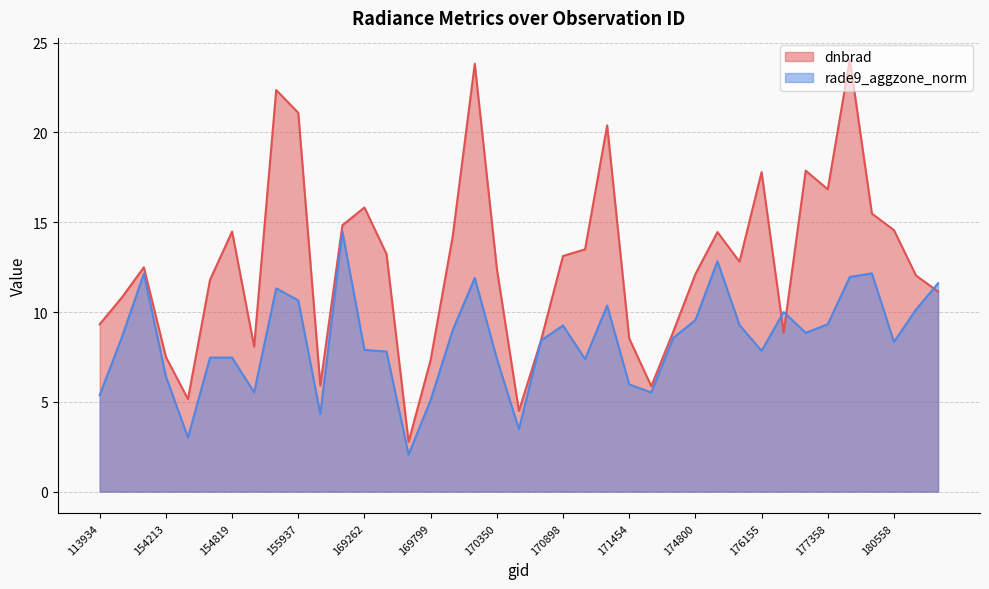

What is the maximum value shown in the chart?

24.1